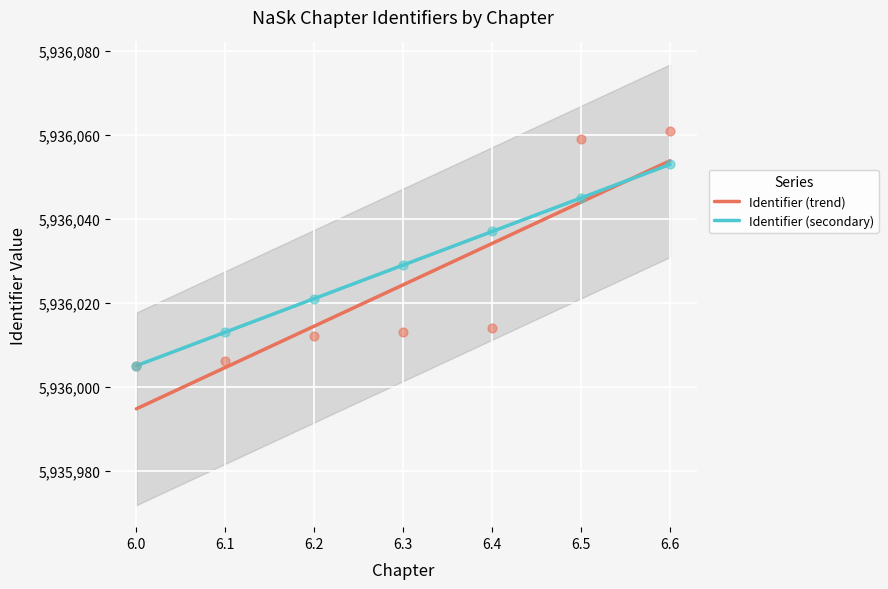

Which series reaches the maximum Y coordinate?

Identifier (trend)